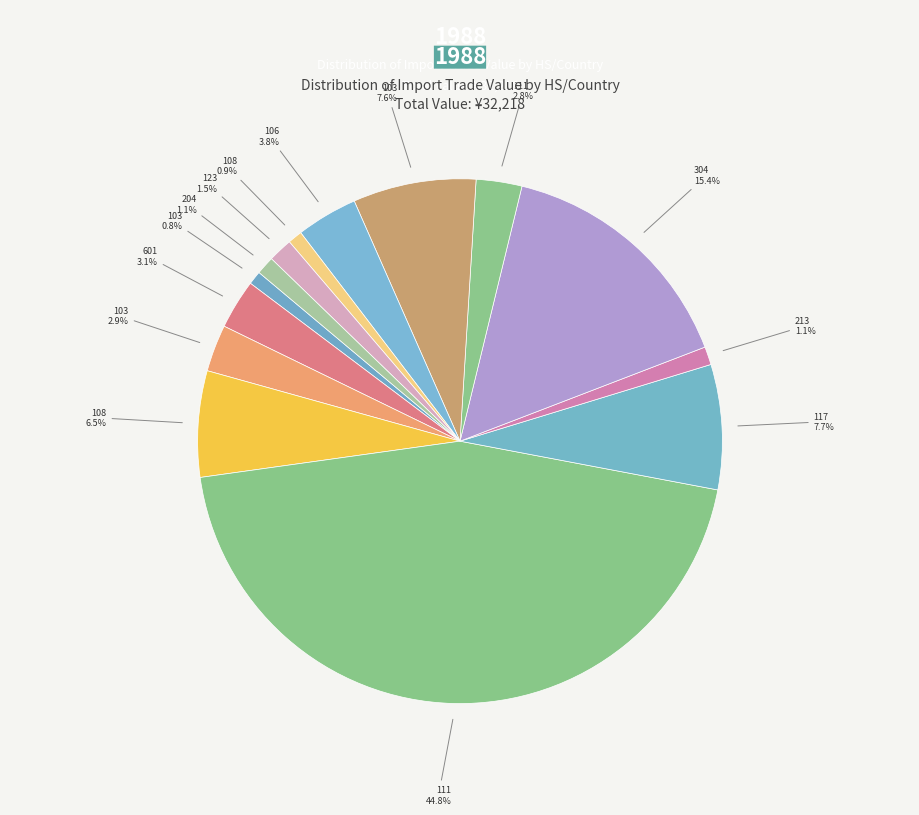

Rank the categories by value from lowest to highest.

103-550110000, 108-550310000, 213-550130000, 204-550310000, 123-550310000, 111-550190000, 103-550130000, 601-550110000, 106-550310000, 108-550130000, 103-550310000, 117-550130000, 304-550130000, 111-550130000